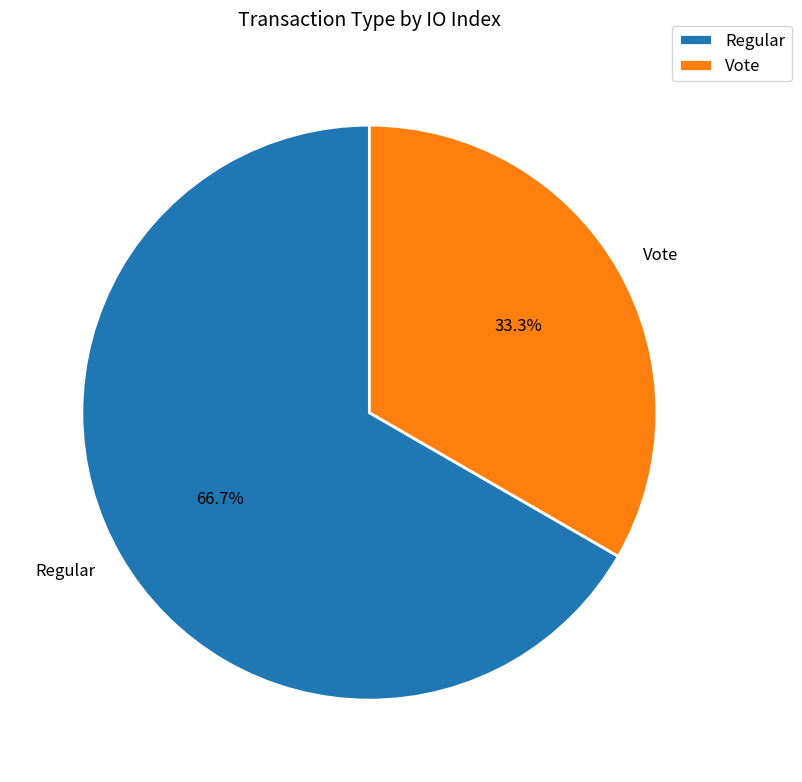

How many slices are in this pie chart?

2